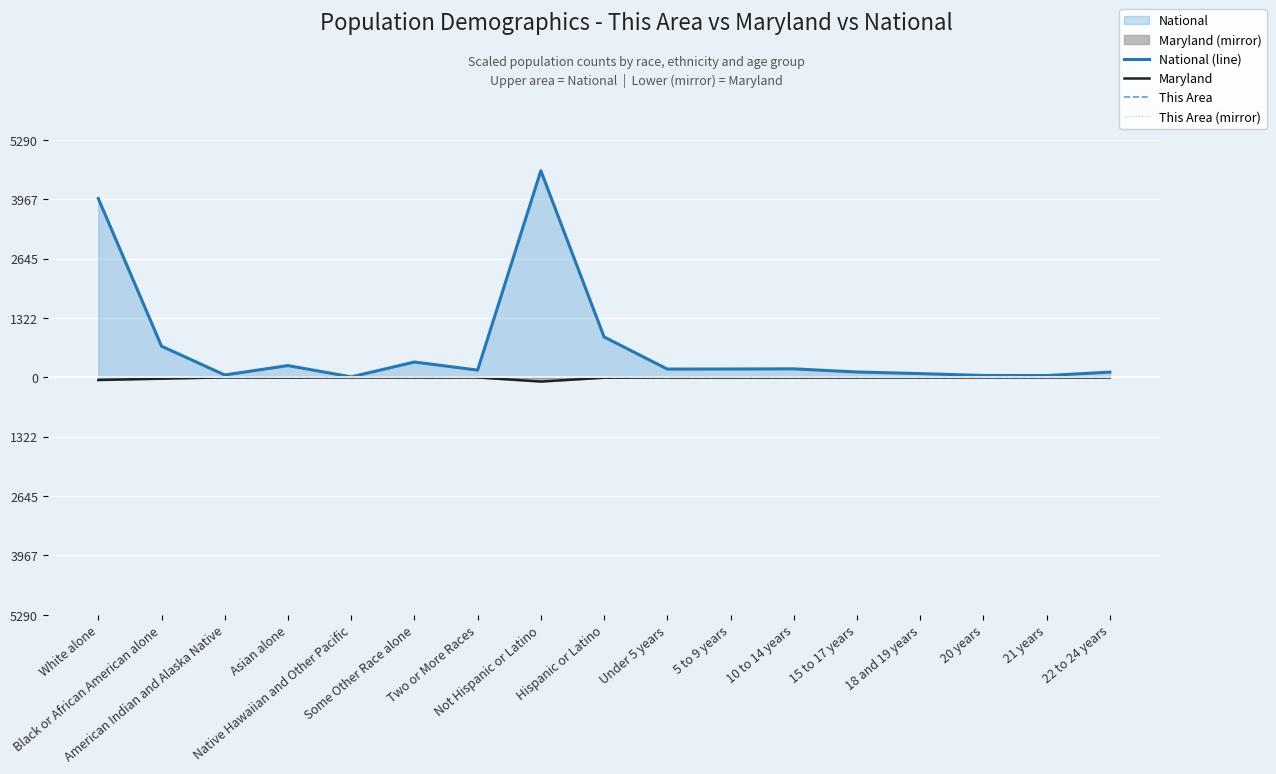

True or false: This Area and Maryland intersect in this chart.

False